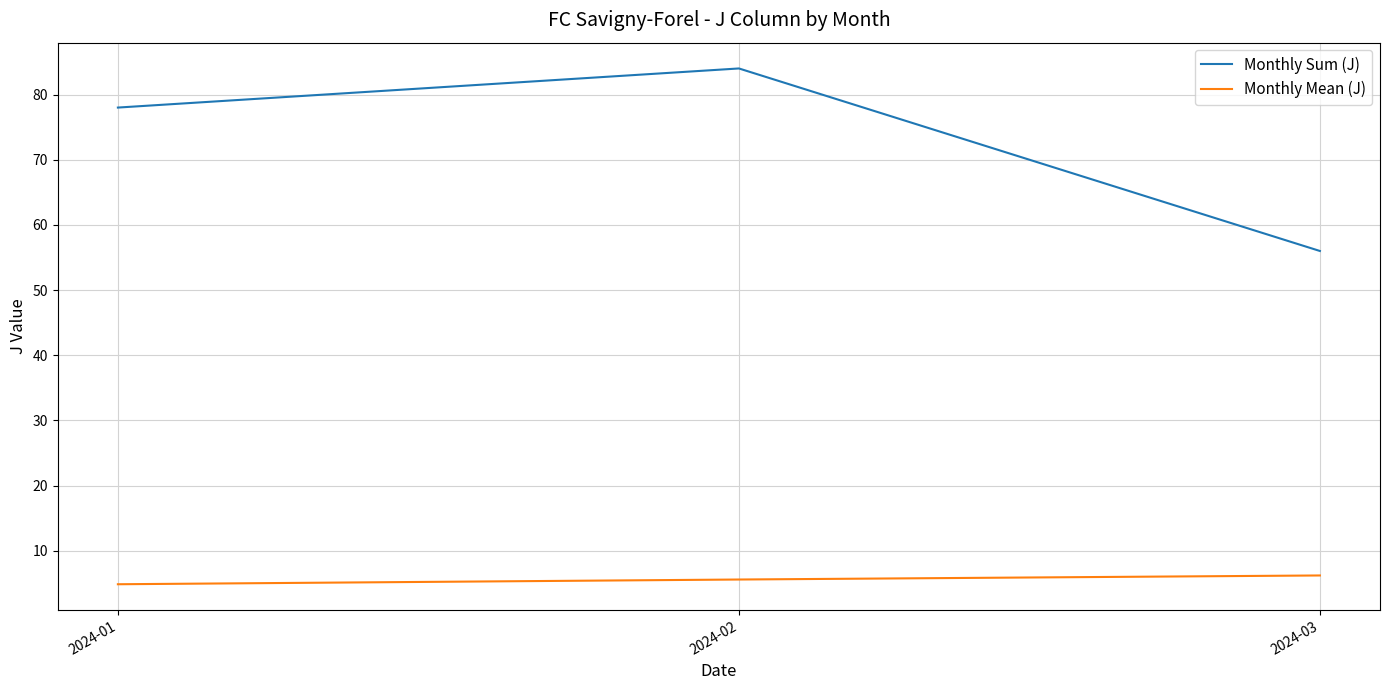

What is the difference between the highest and lowest values at 2024-02?

78.4